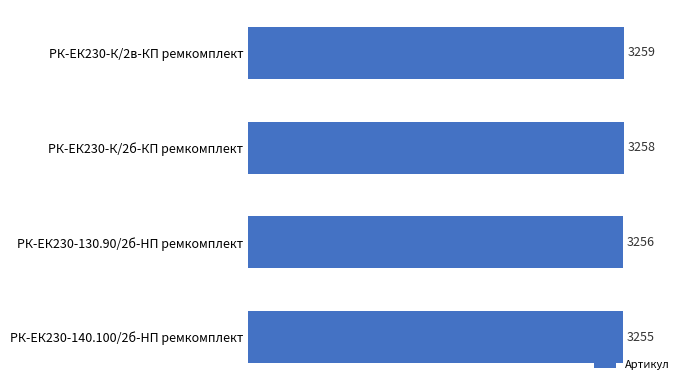

What is the maximum value shown in the chart?

3259